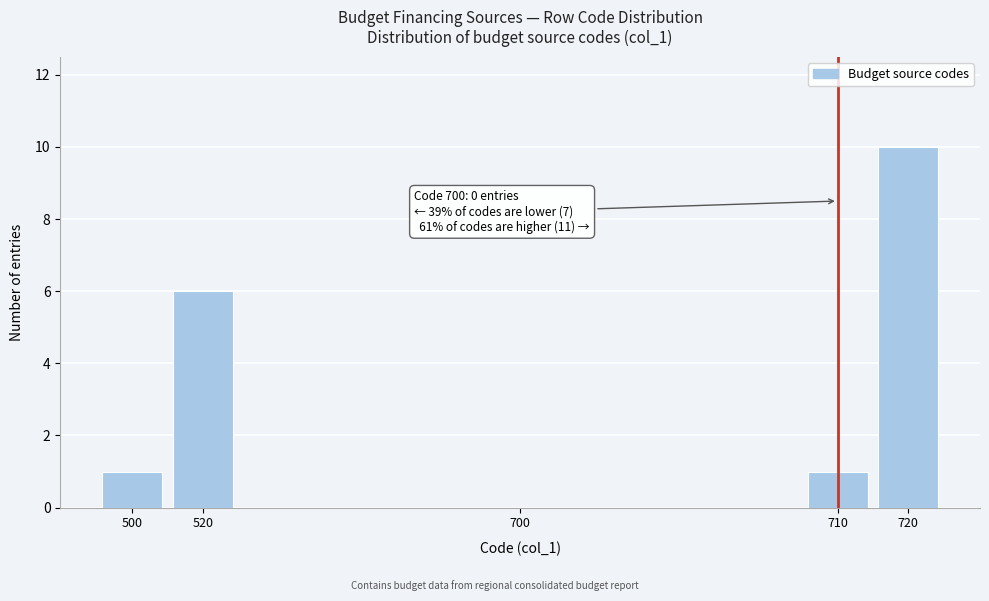

Reading left to right, list all the values displayed in this chart.

500=1	520=6	700=0	710=1	720=10